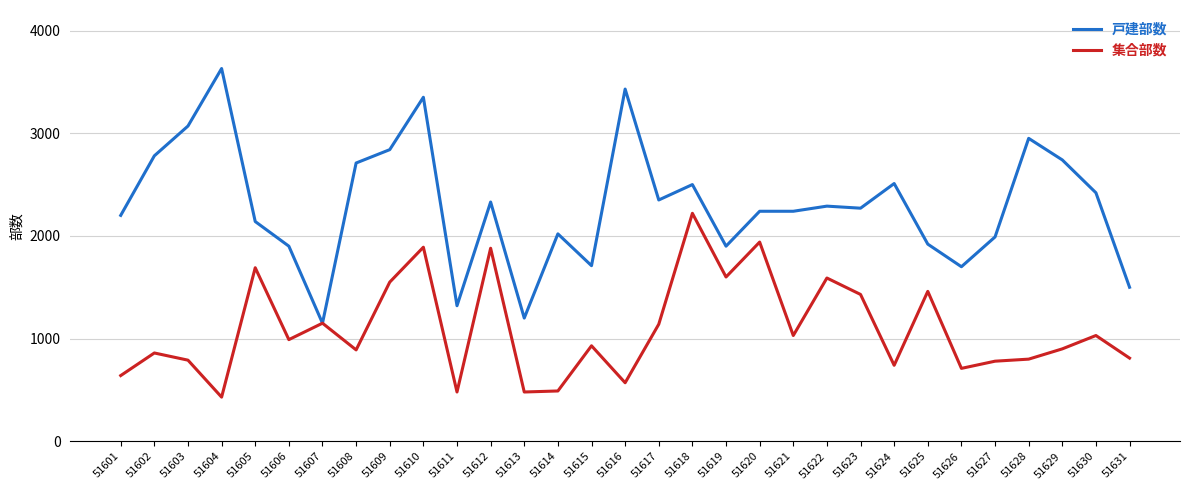

Is it true that 集合部数 equals 480 at 51613?

True